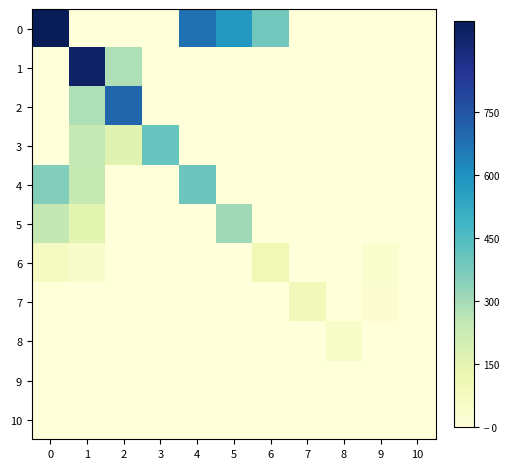

Between 4 and 8, which series saw the biggest shift?

row_0